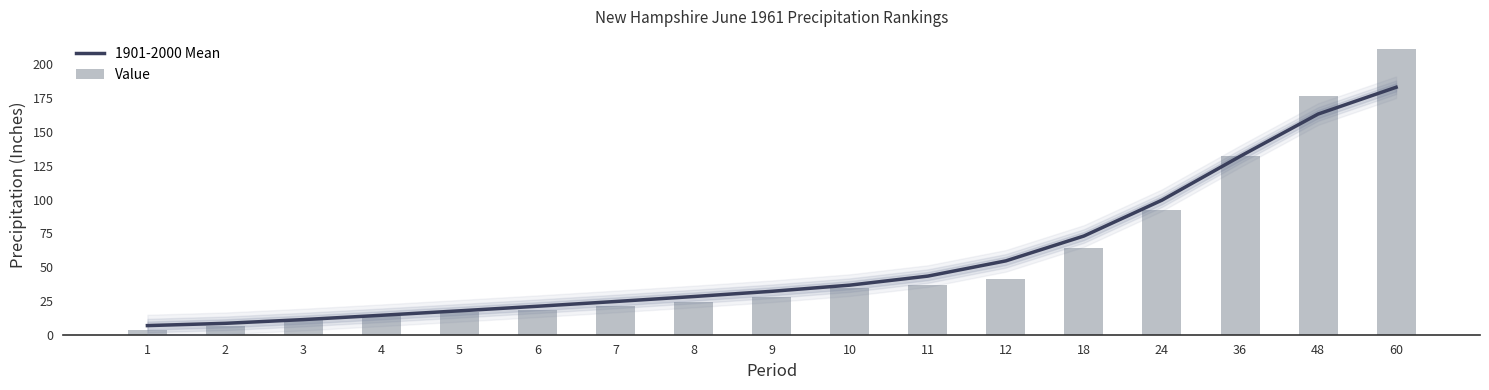

True or false: Value has a value of 64.2 at 18.

True